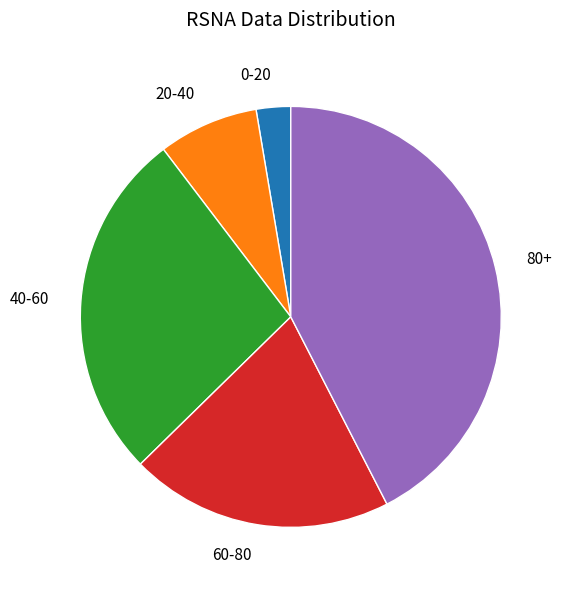

Is the sum of 20-40 and 60-80 greater than half?

No